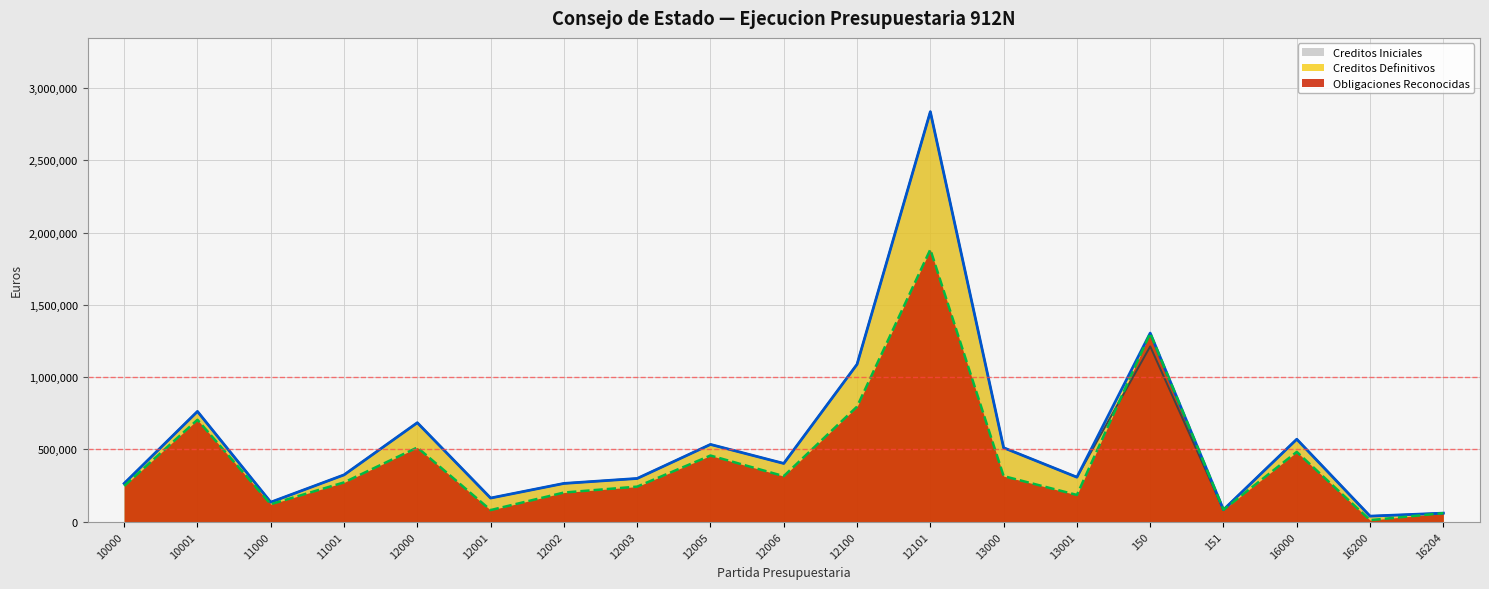

What is the spread (max minus min) of values at 13001?

122838.1